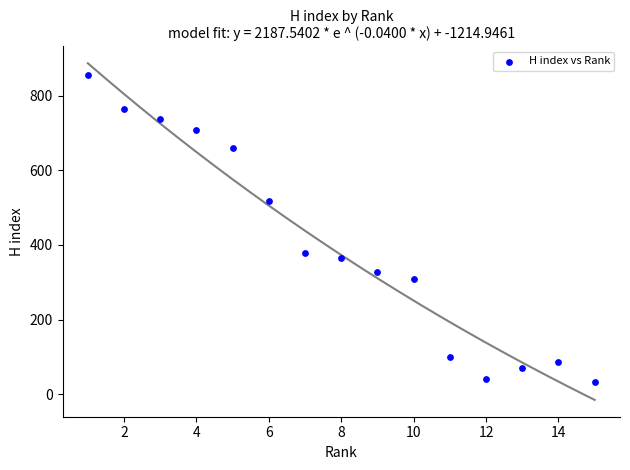

What is the range of X values (max minus min)?

14